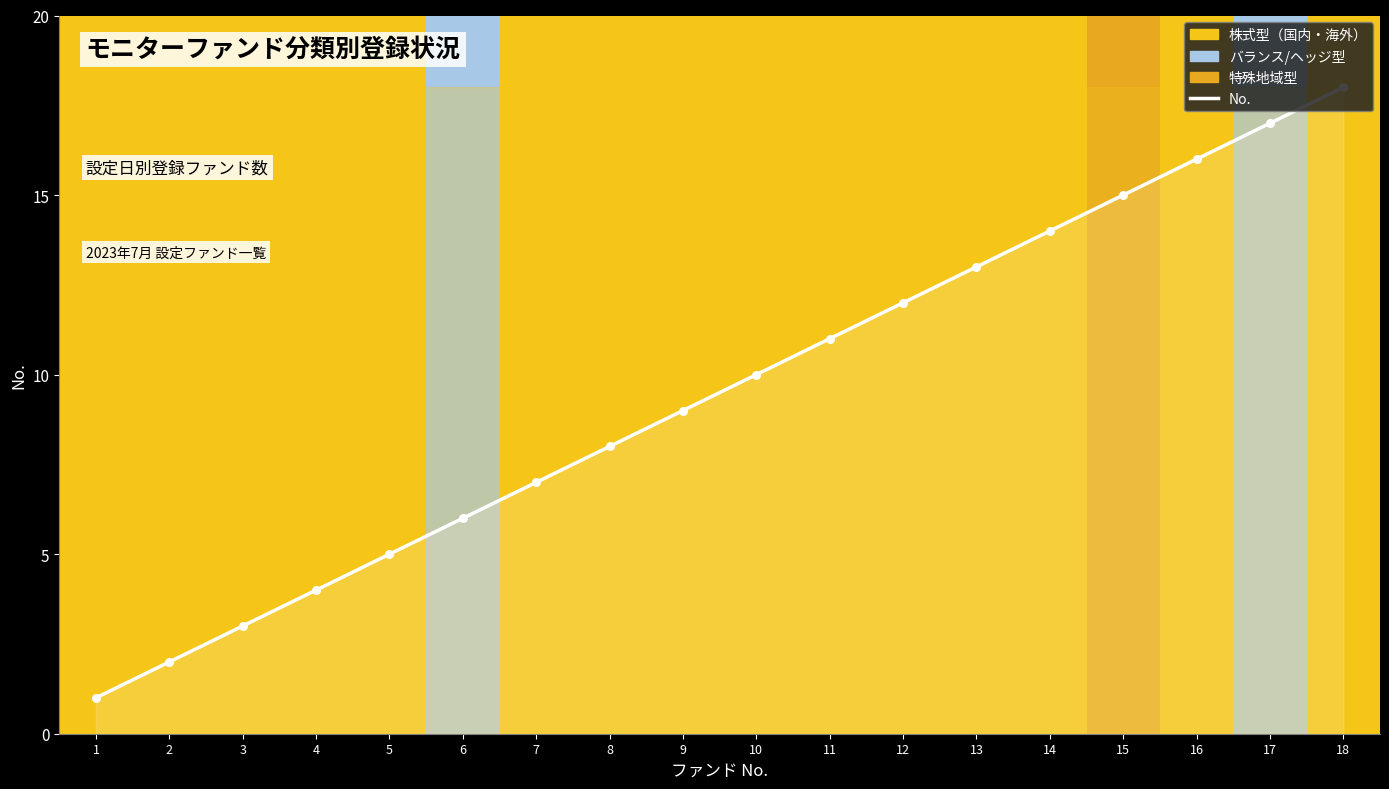

What is the change in value from 1 to 18?

+17